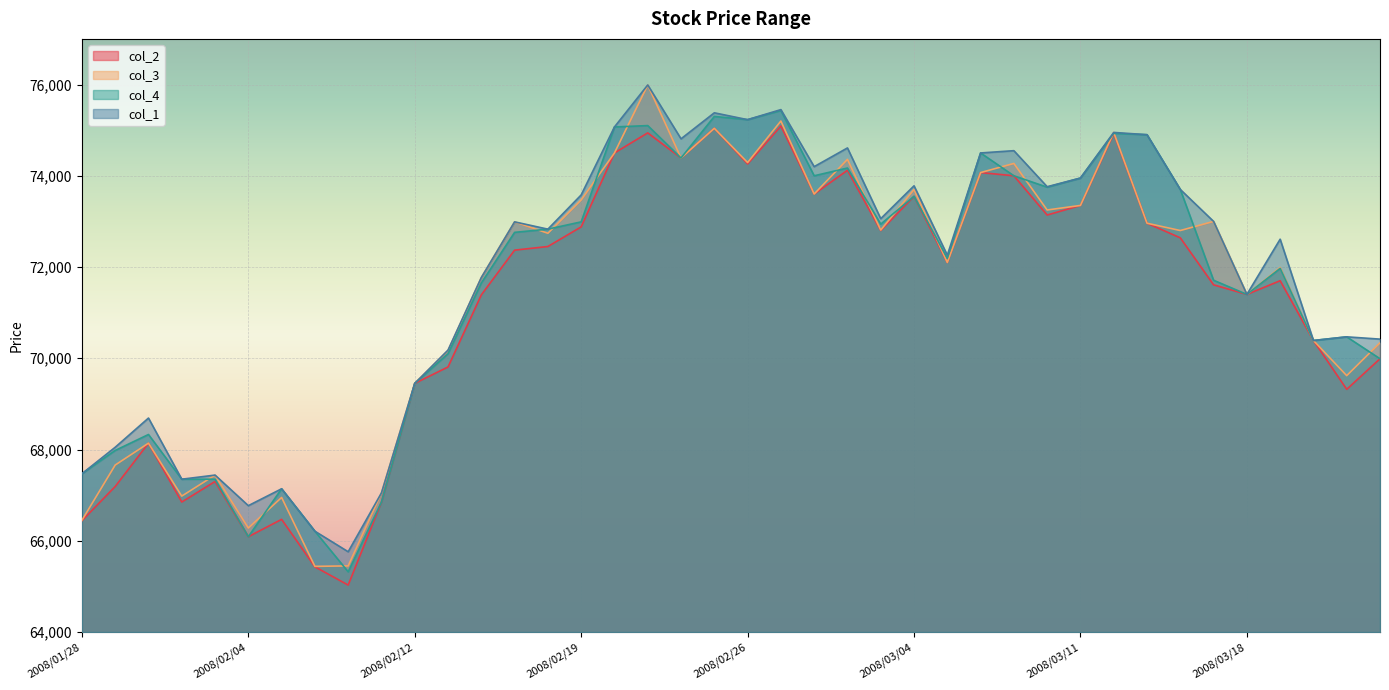

The col_3 series shows 73470 at 2008/02/19. True or false?

True